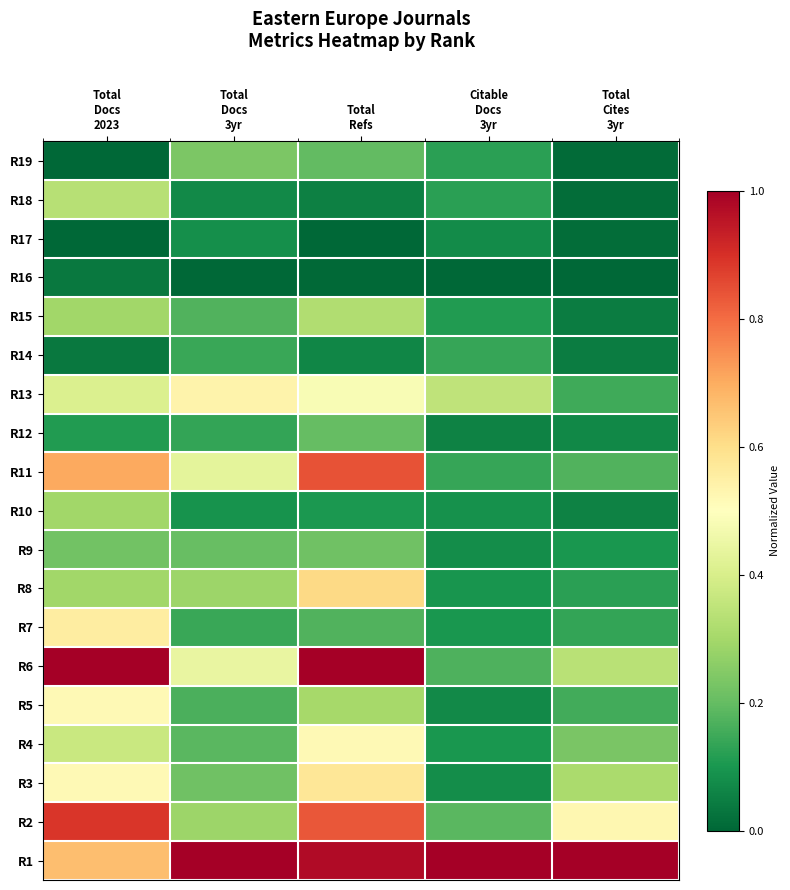

How many categories are shown in the chart?

5